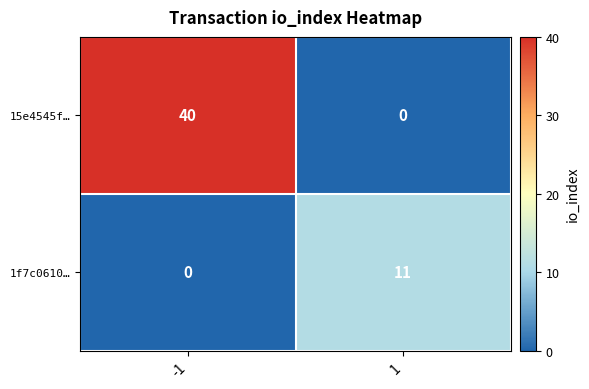

Read the 1f7c0610… value at 1, to the nearest 10.

10